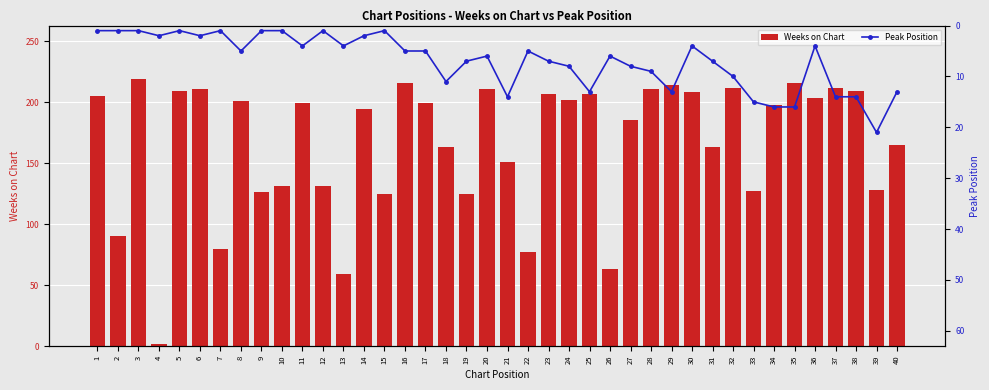

Where is Peak Position nearest to the value 11?

18